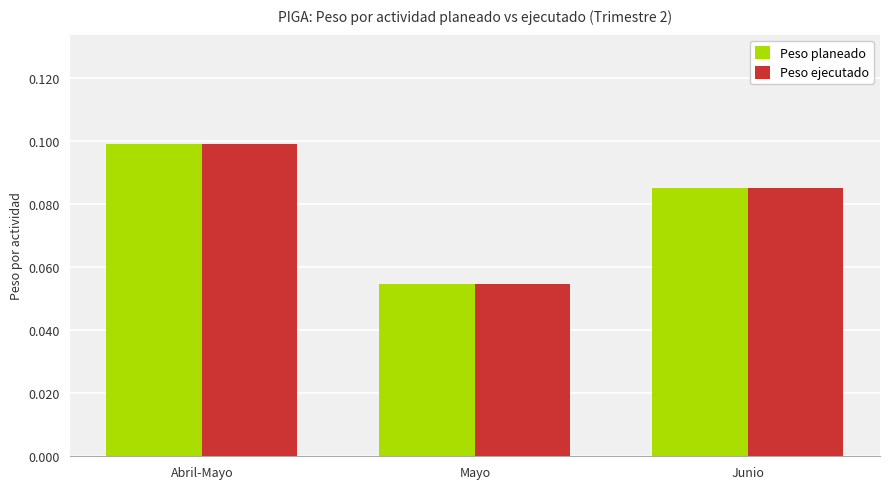

At how many categories does at least one series exceed 0?

3